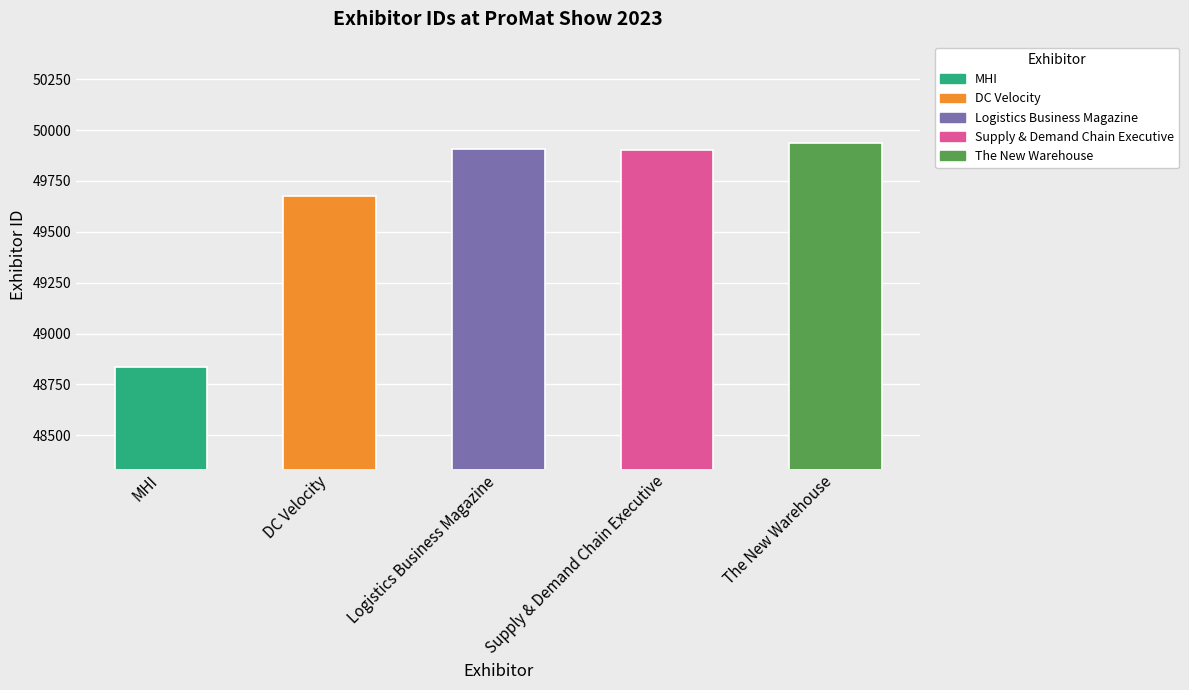

True or false: the data shows 11404 at The New Warehouse.

False